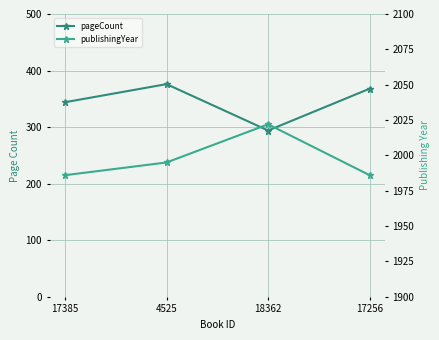

What is the average value of the publishingYear series?

1997